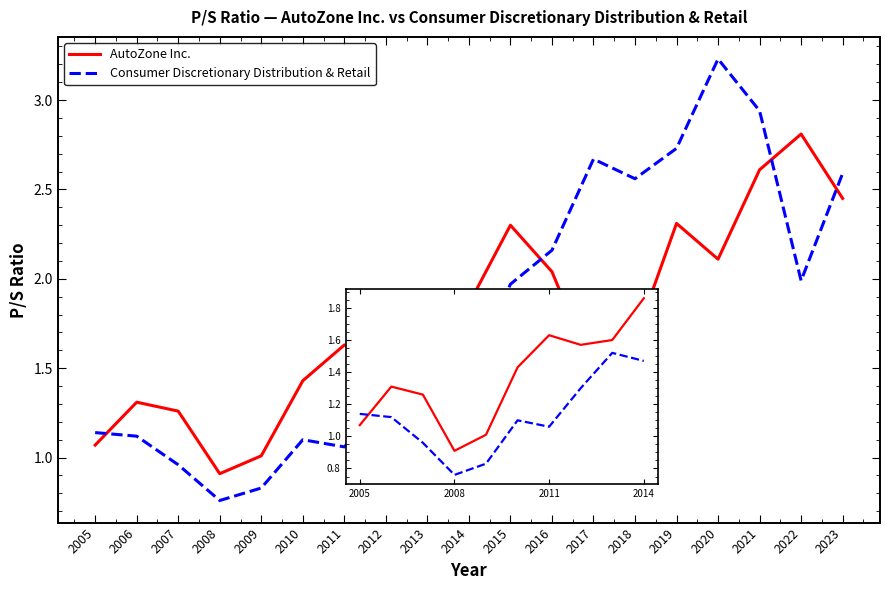

Does the chart have visible grid lines?

No